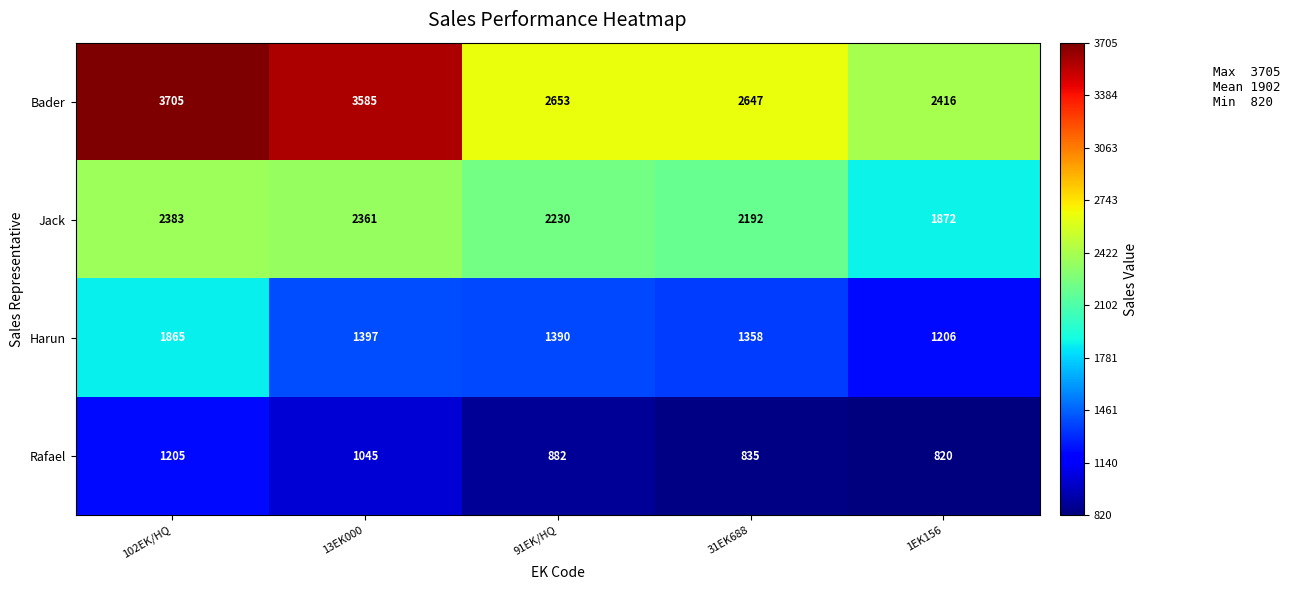

How many series are shown in this chart?

4